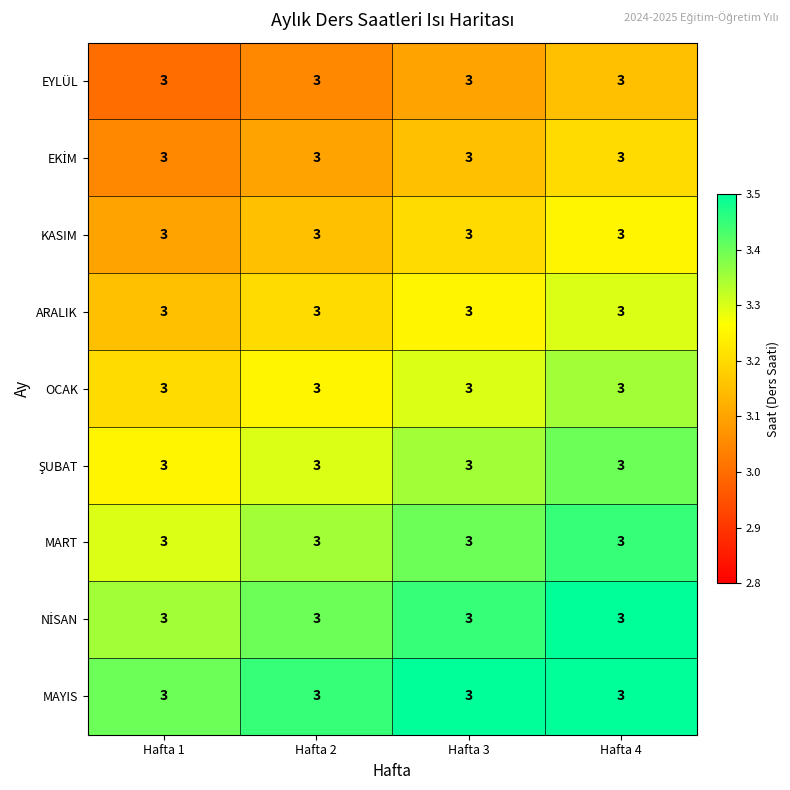

How many EKİM values are between 3 and 4?

4